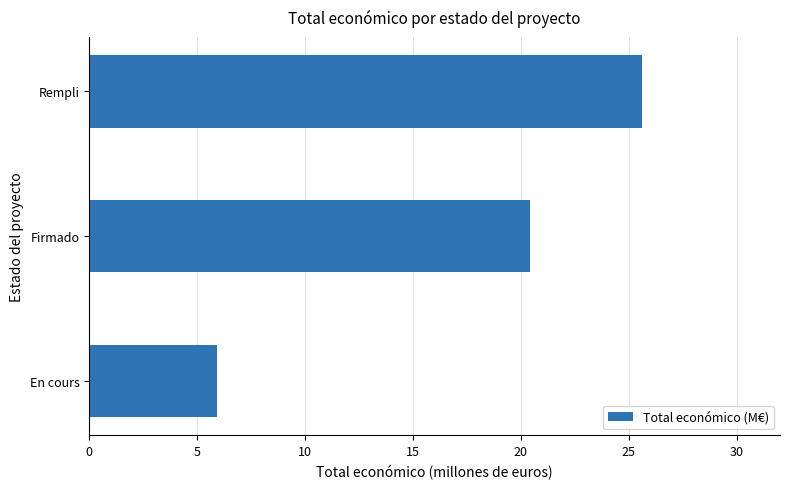

Which label corresponds to the smallest value in the chart?

En cours